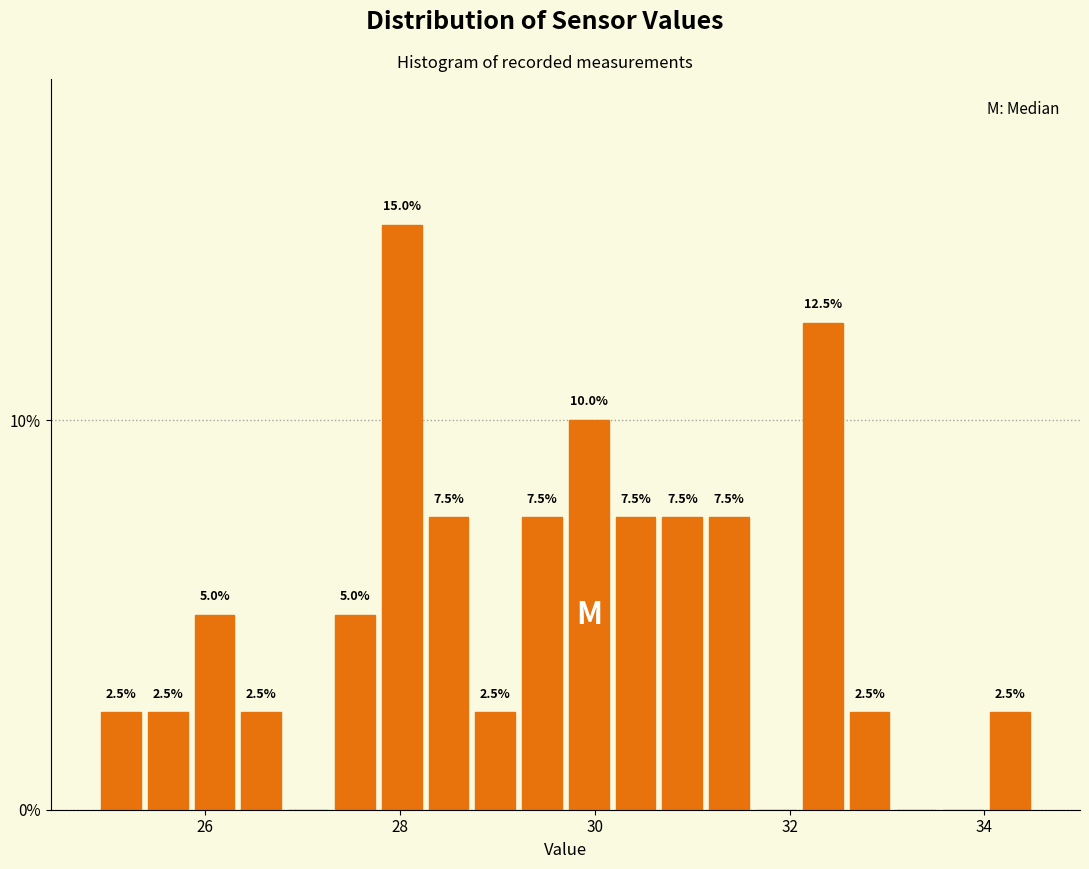

Around what value on the x-axis is the tallest bar? Give the approximate position of its centre, as read against the axis.

28.0